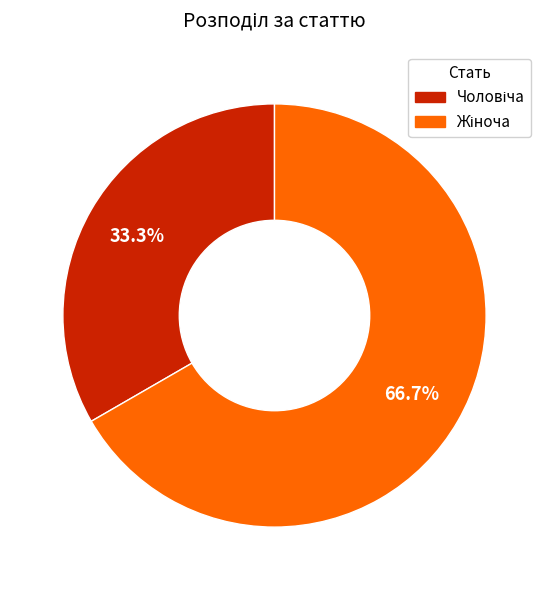

Is there any slice that represents more than half of the pie?

Yes